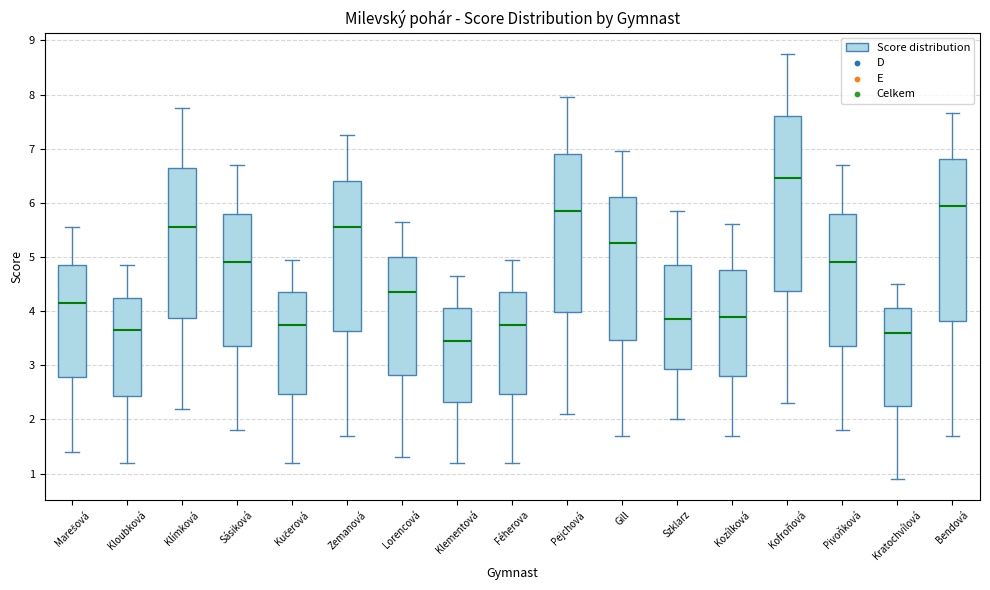

Comparing the boxes themselves (not the whiskers), which one is the tallest?

Kofroňová